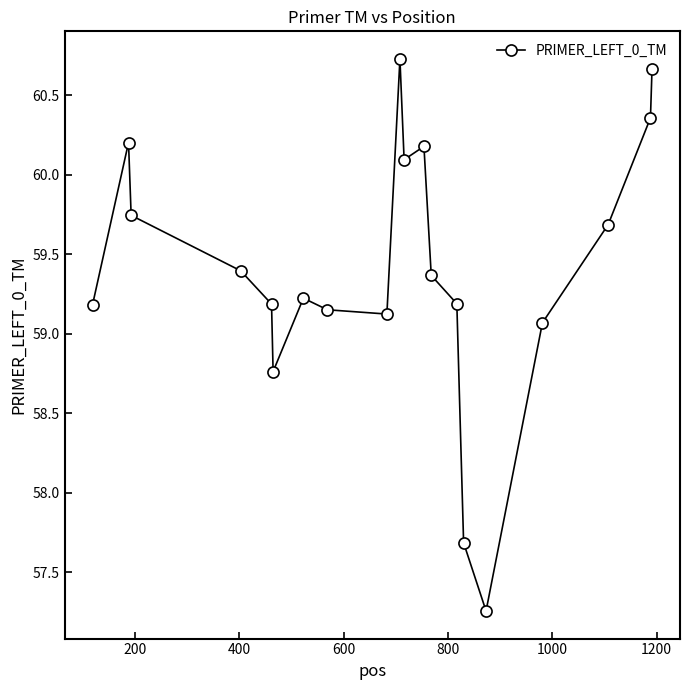

What is the value of the 9th point from the left?

59.1